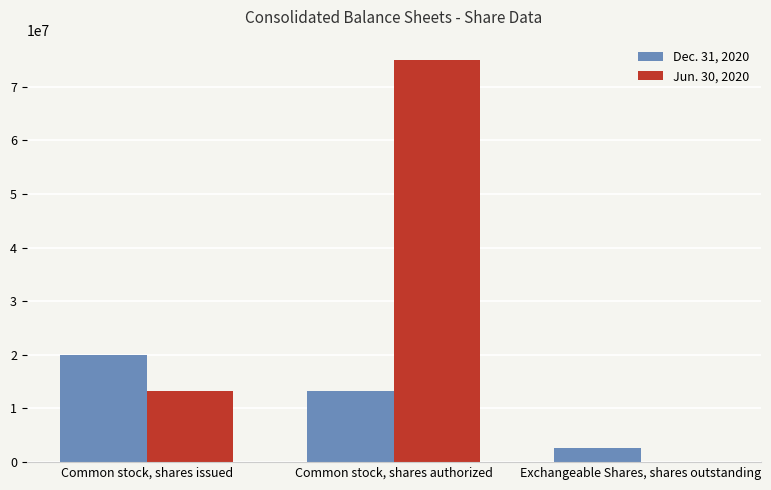

Between Common stock, shares issued and Common stock, shares authorized, which series saw the biggest shift?

Jun. 30, 2020